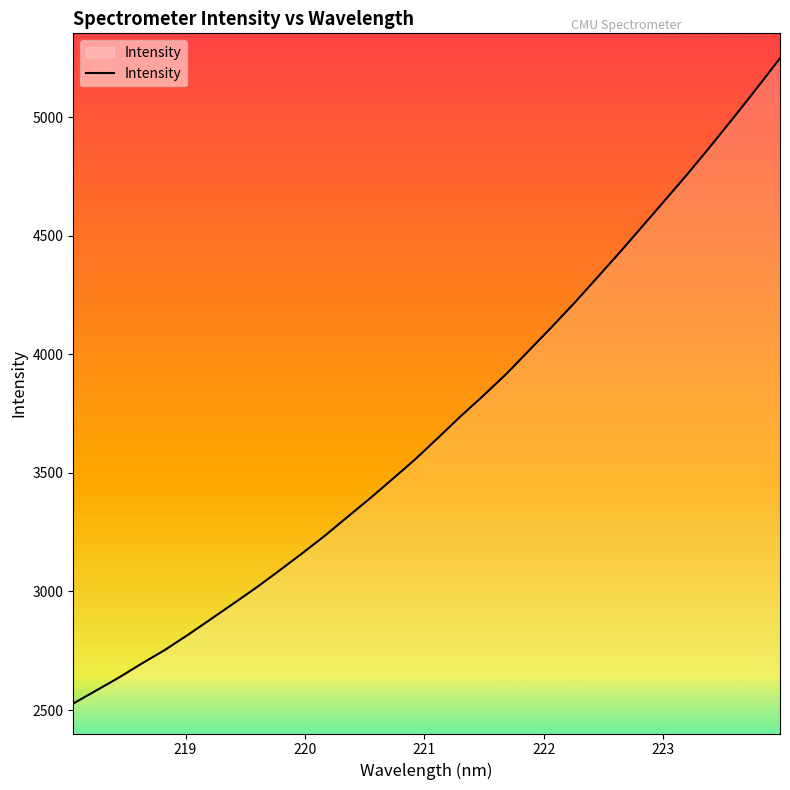

What is the difference between the maximum and minimum values?

2721.8